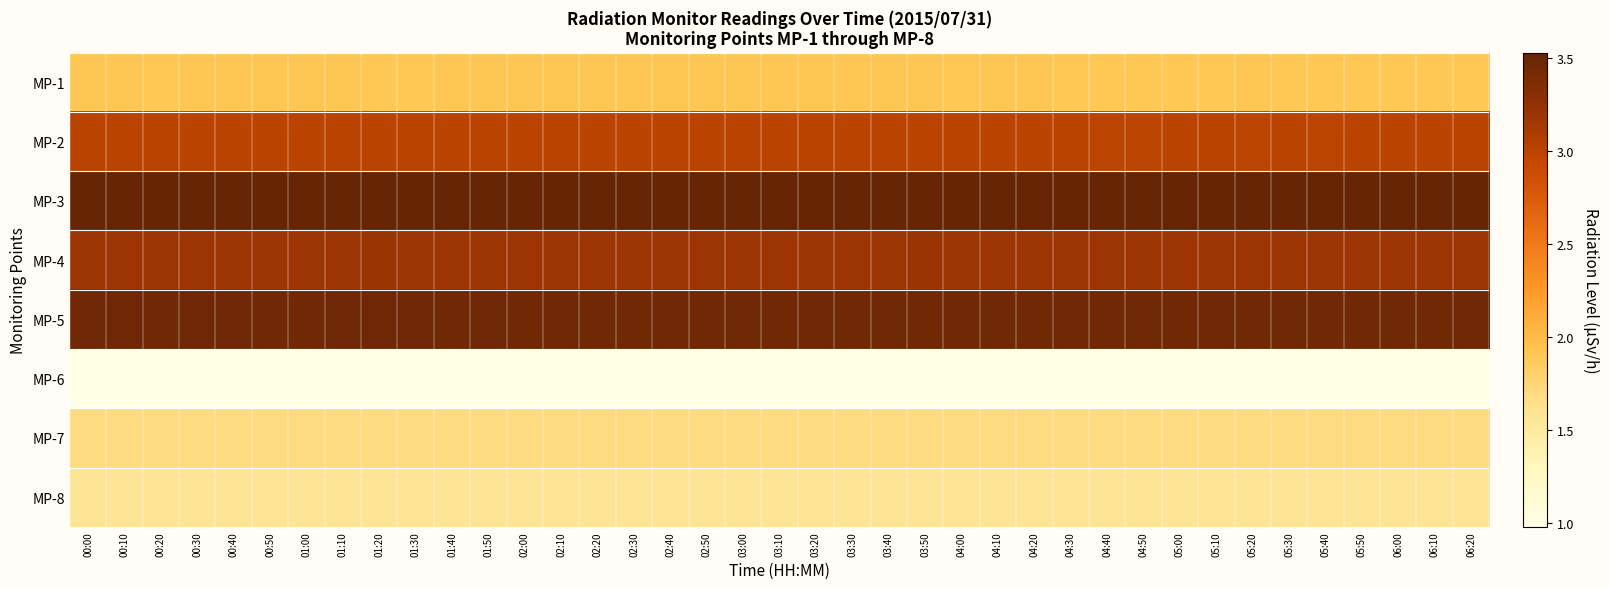

At which category is the sum across all series the highest?

00:40